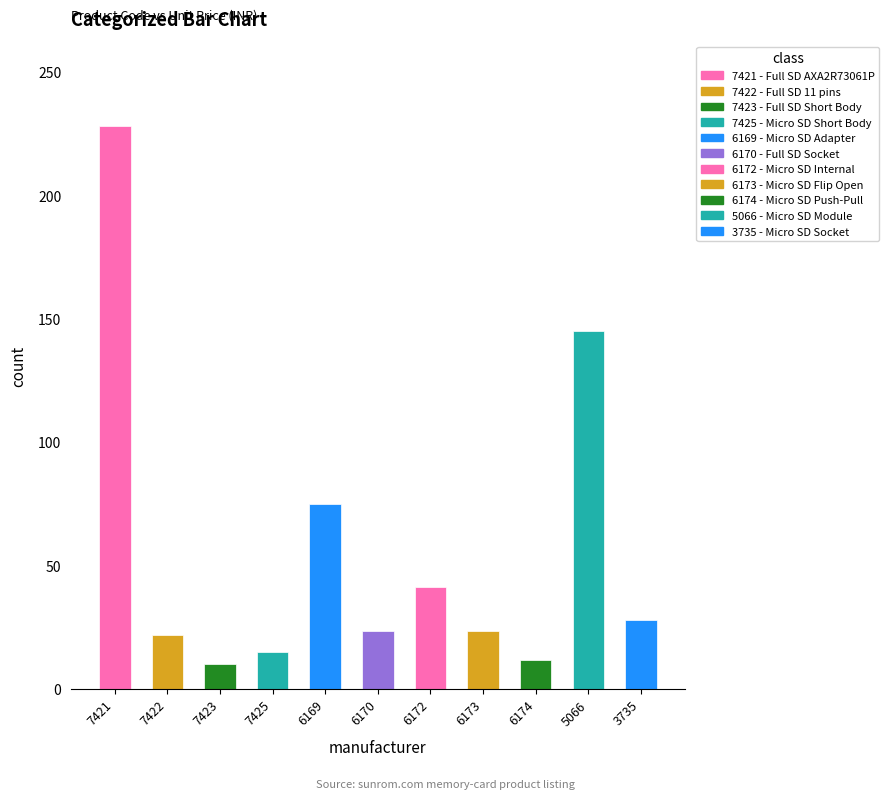

What is the value of the 7th bar from the left?

41.3